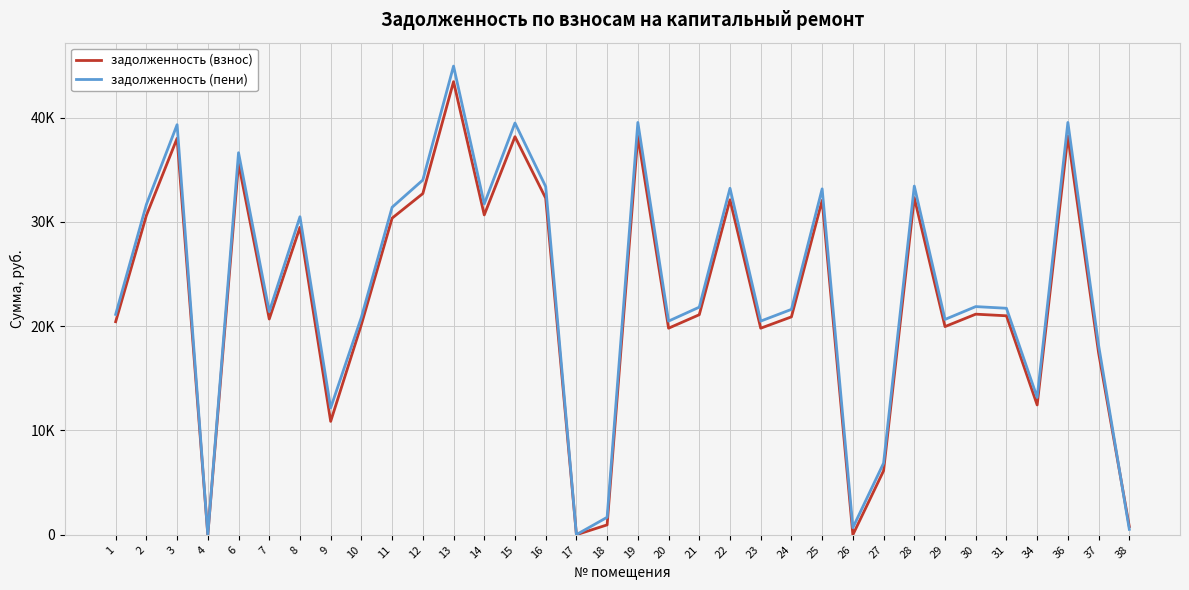

At 13, list the series in order from smallest to largest.

задолженность (взнос), задолженность (пени)